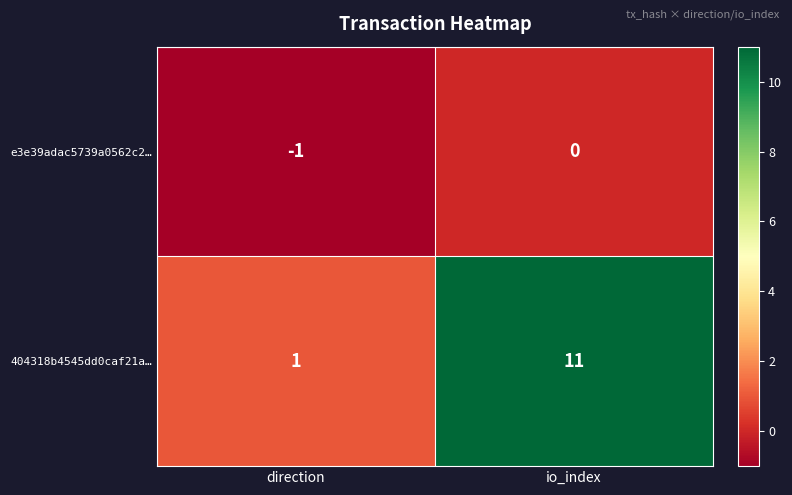

Rank the series by their maximum value, from highest to lowest.

404318b4545dd0caf21a…, e3e39adac5739a0562c2…